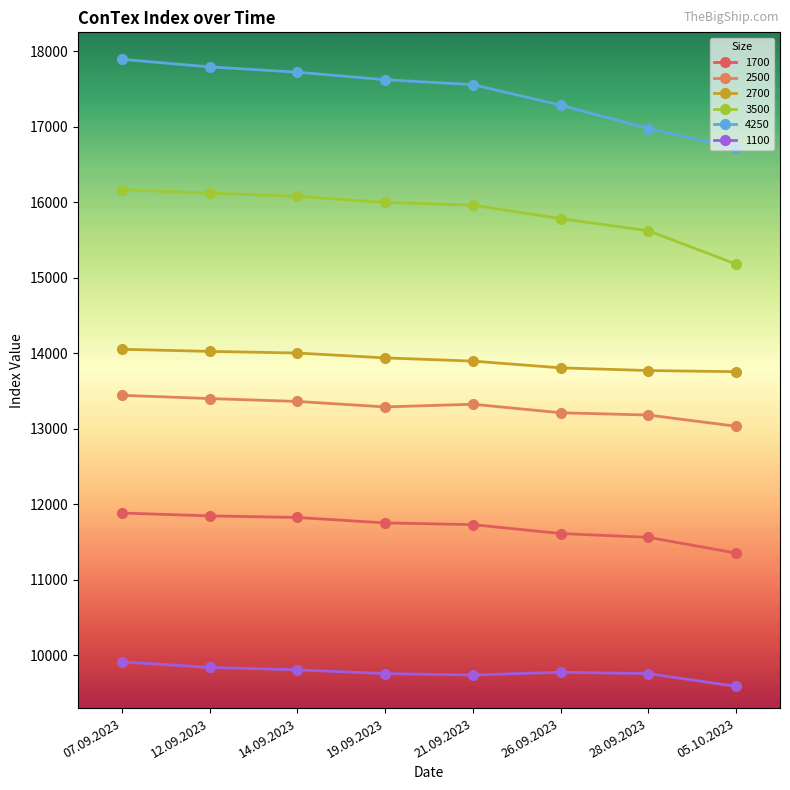

Is the value of 3500 at 14.09.2023 greater than the value of 1100 at 21.09.2023?

Yes